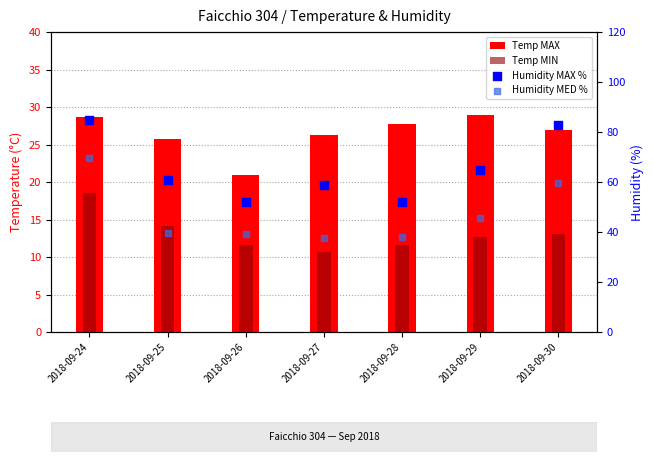

What are all the series names shown in the legend?

Temp MAX, Temp MIN, Humidity MAX %, Humidity MED %